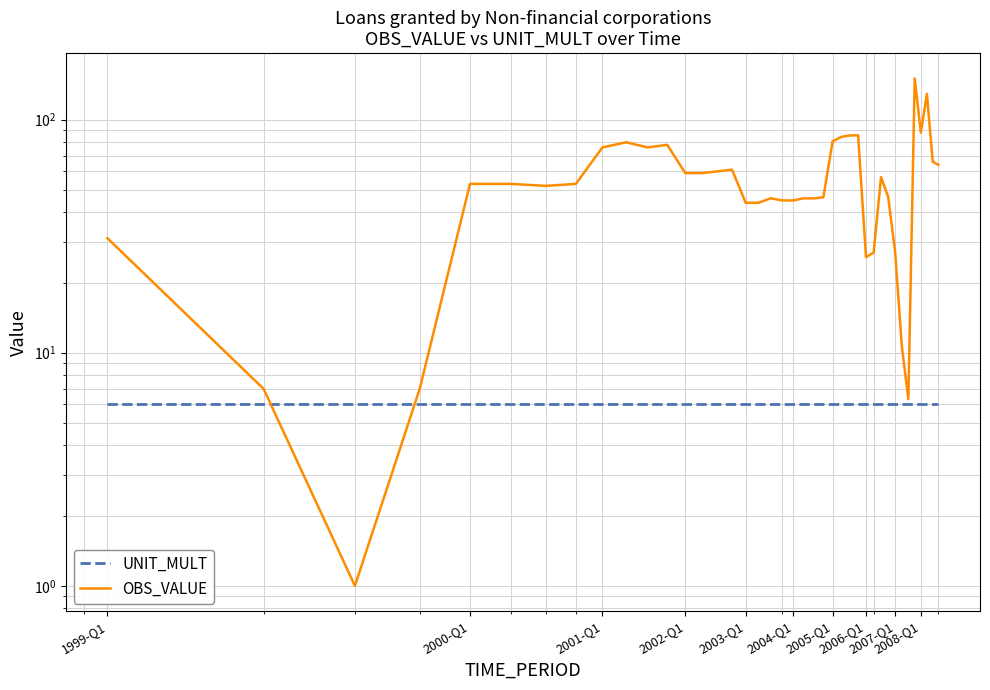

Which series has the largest total across all categories?

OBS_VALUE